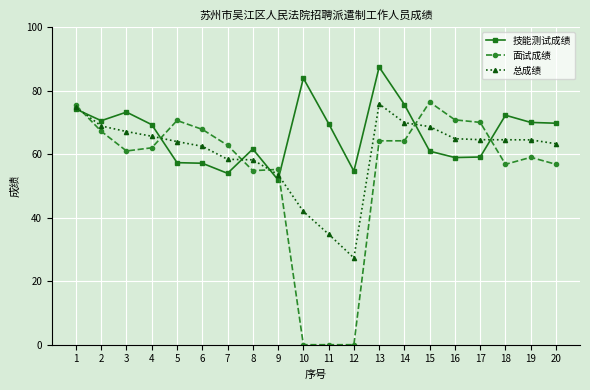

How many intersections are there between 面试成绩 and 技能测试成绩?

7